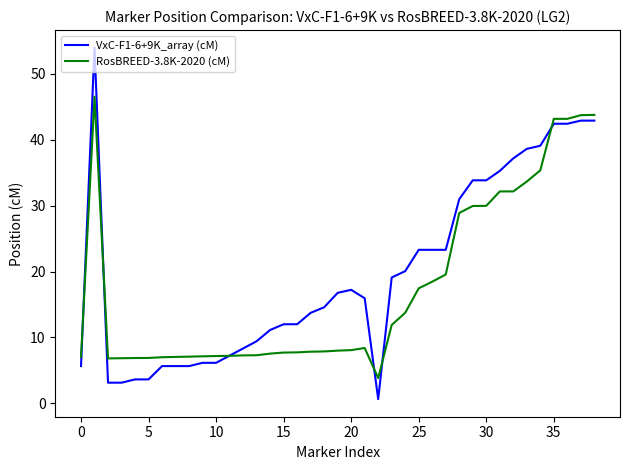

What is the maximum value shown in the chart?

54.0